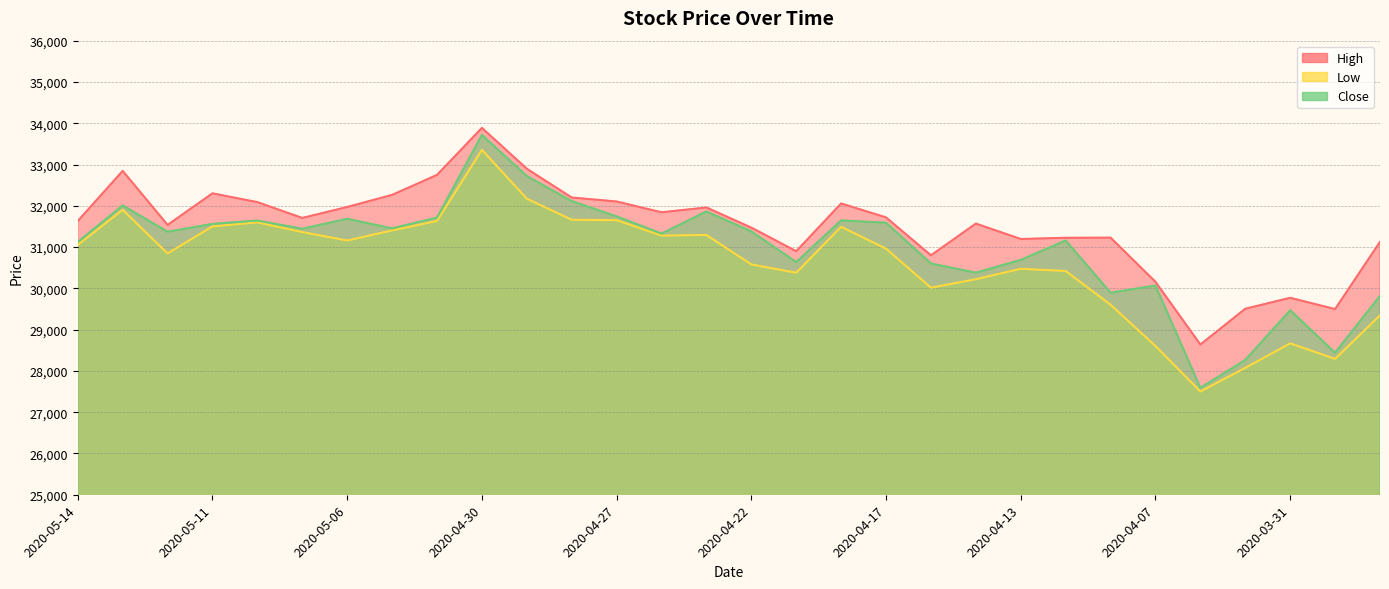

Is the value of Close at 2020-04-20 greater than the value of Low at 2020-03-31?

Yes